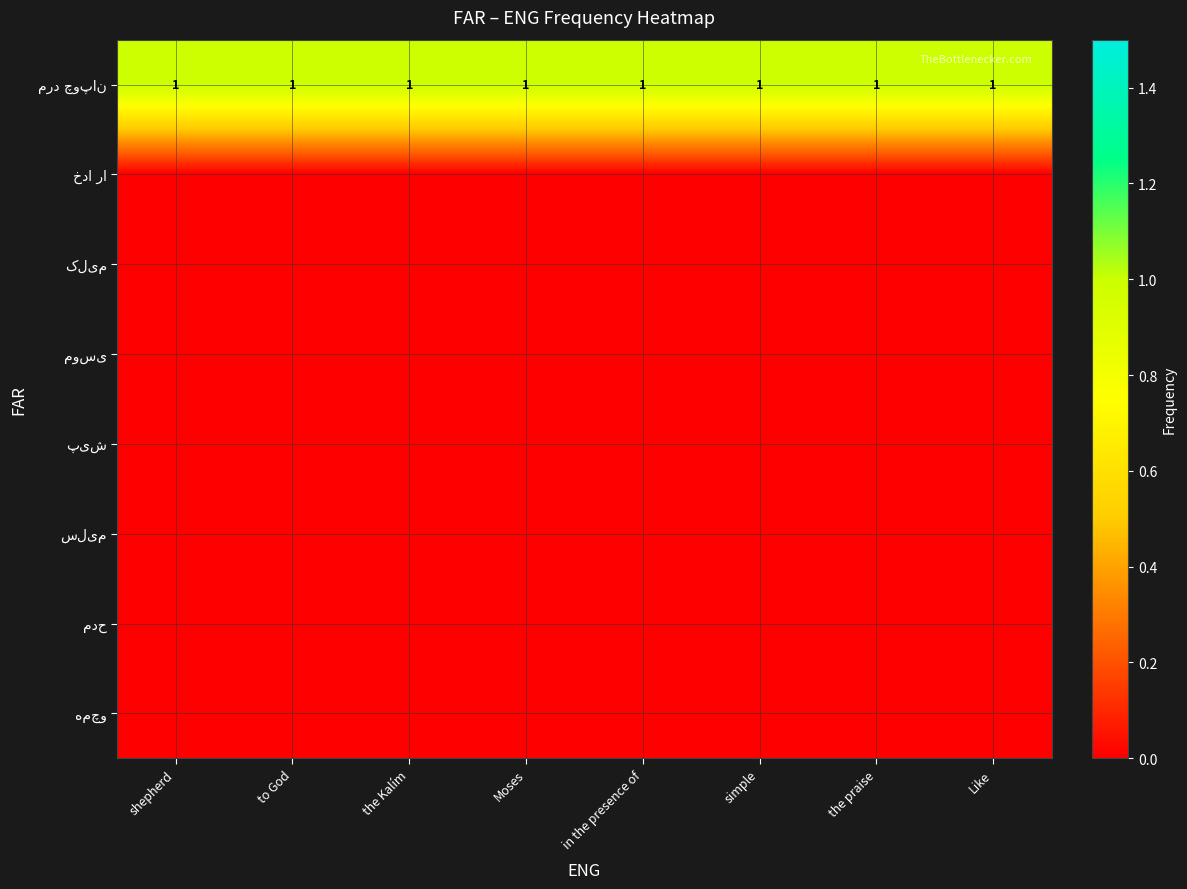

Is the value of مرد چوپان at simple greater than the value of کلیم at simple?

Yes